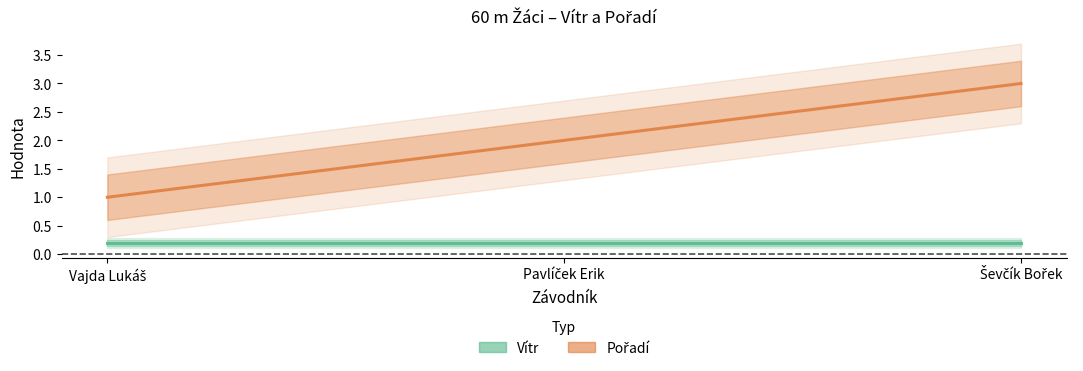

Rank the categories by value from lowest to highest.

Vajda Lukáš, Pavlíček Erik, Ševčík Bořek